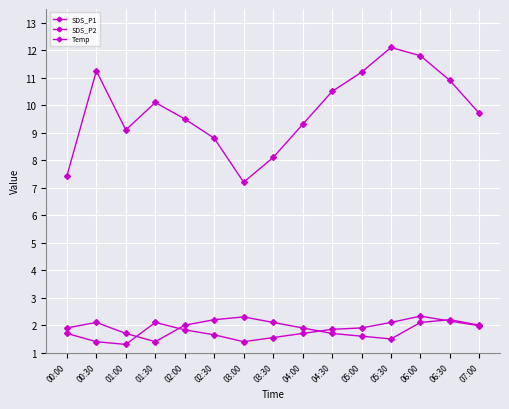

Is this an area chart (filled region under the line)?

No